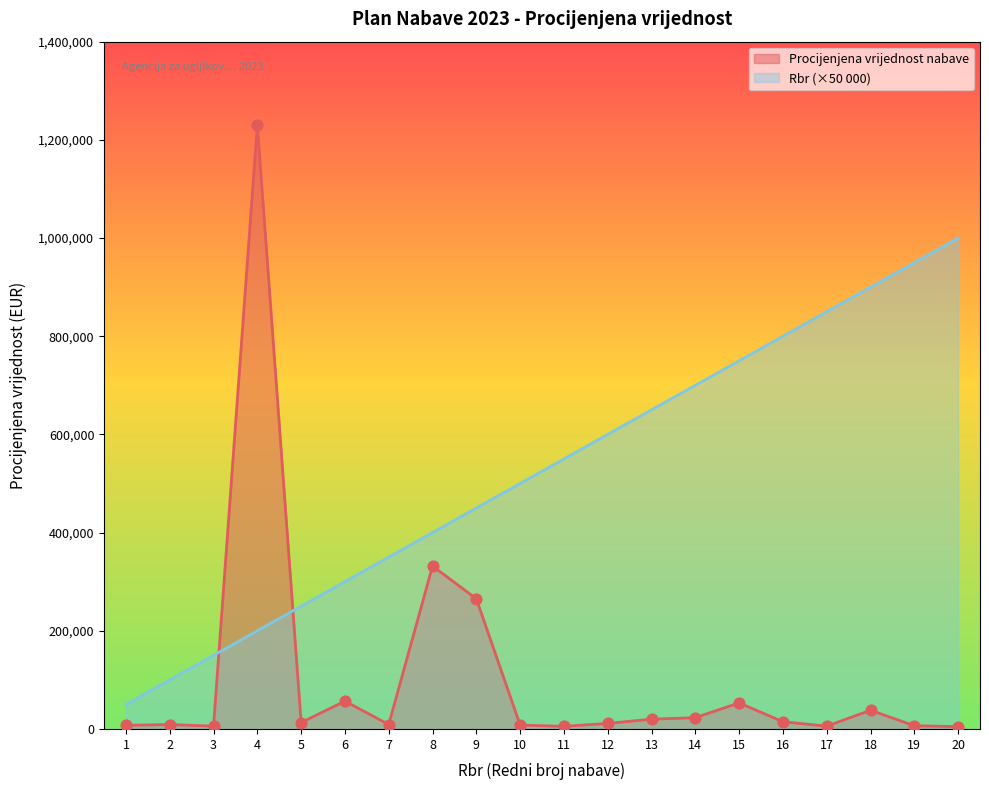

Which series contains the lowest Y value?

Procijenjena vrijednost nabave